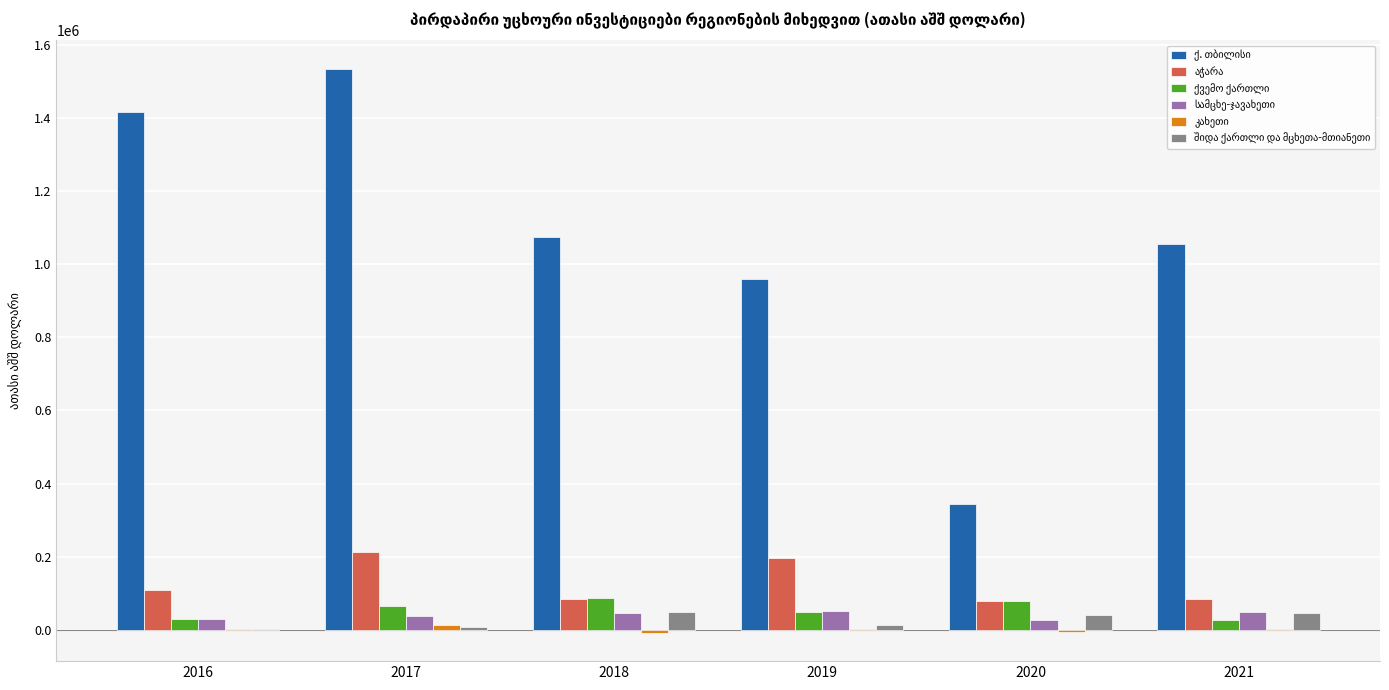

What is the greatest value displayed?

1534471.6